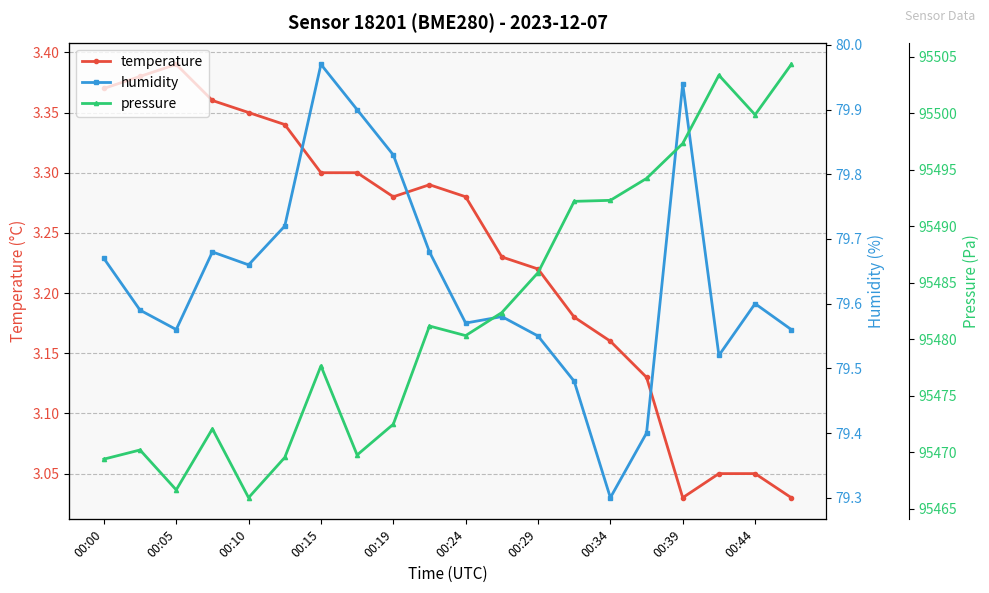

What is the average value of the temperature series?

3.2